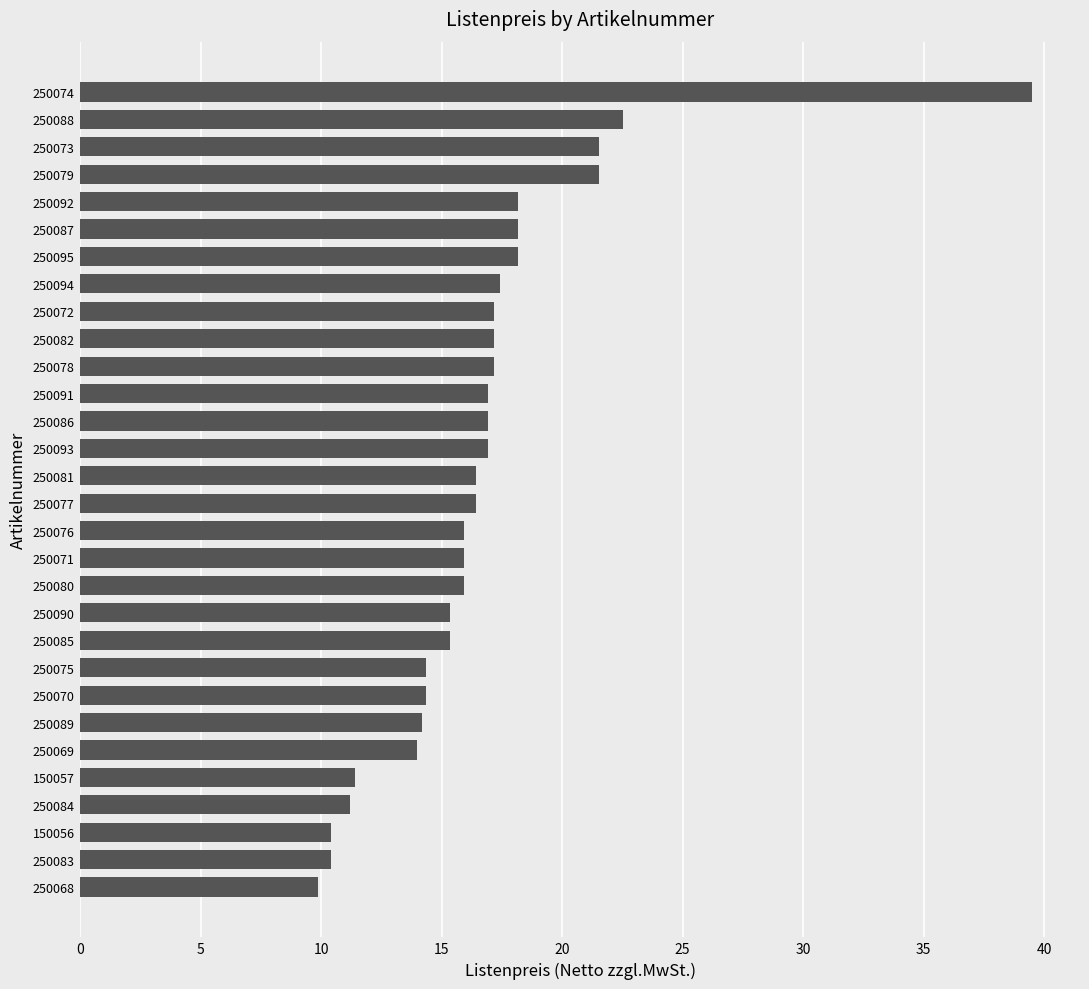

How many bars are there in total?

30